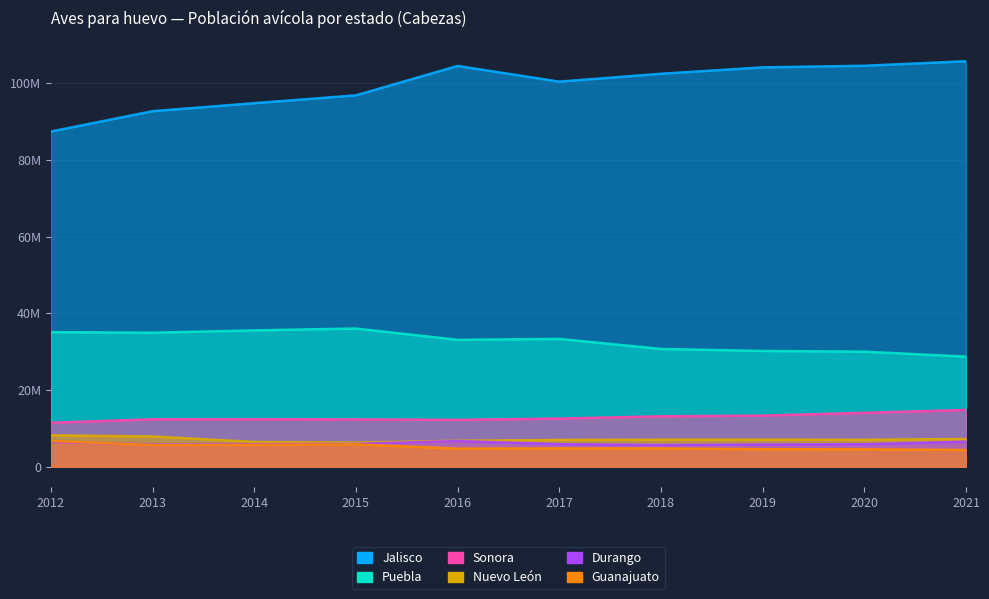

List the labels in order of Puebla value, largest first.

2015, 2014, 2012, 2013, 2017, 2016, 2018, 2019, 2020, 2021